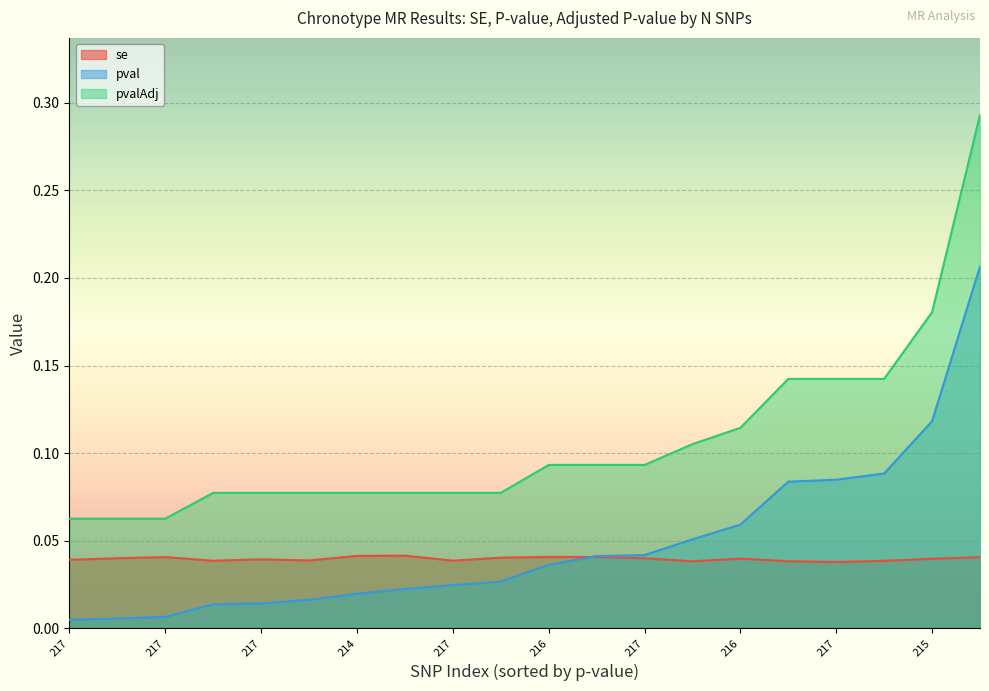

True or false: pvalAdj has more than 0 points higher than both neighbors.

False